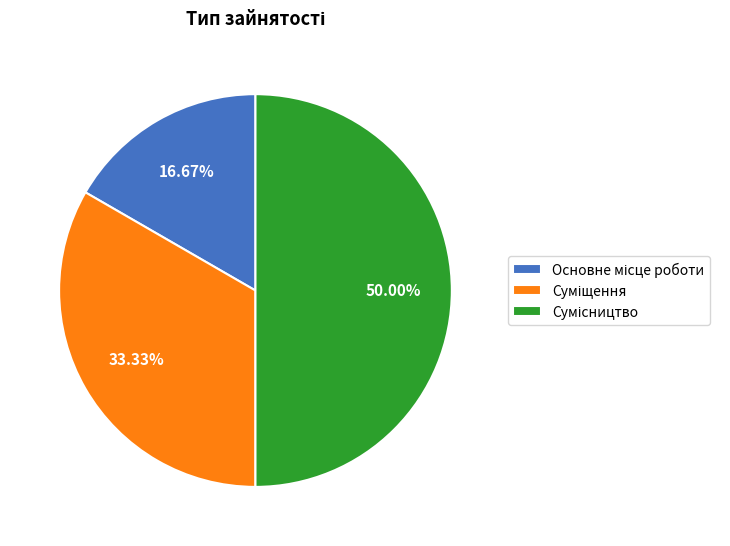

To the nearest percent, what is the average slice percentage?

33%